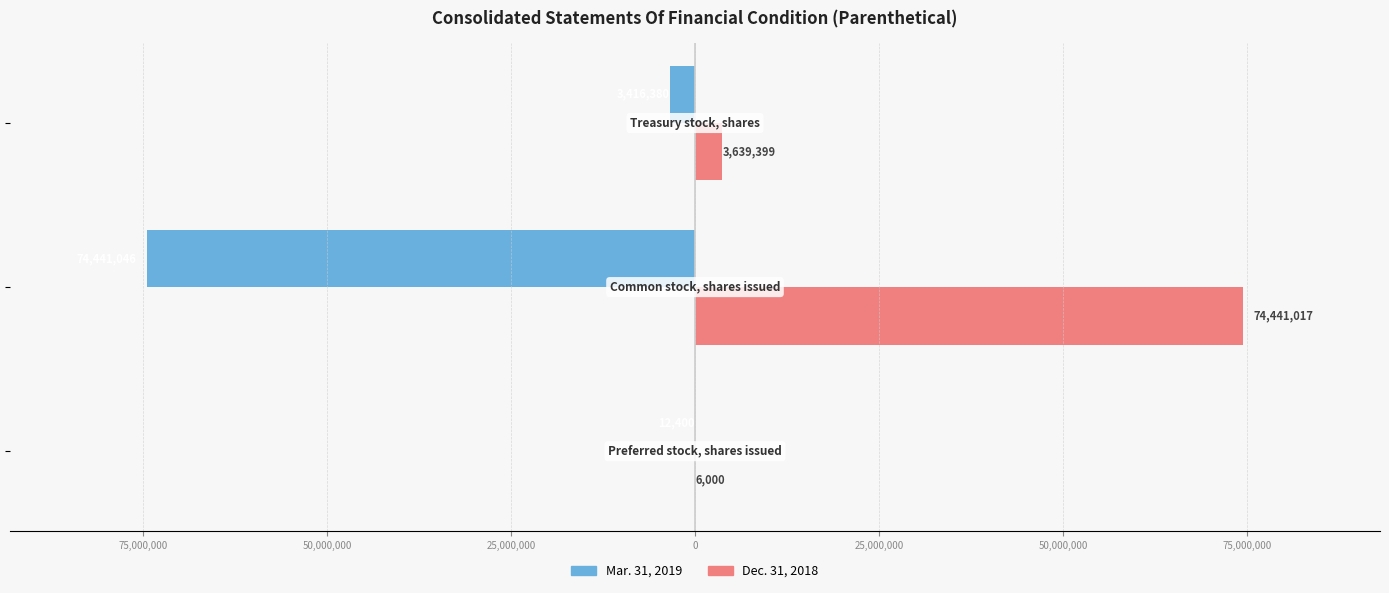

What are all the series names shown in the legend?

Mar. 31, 2019, Dec. 31, 2018